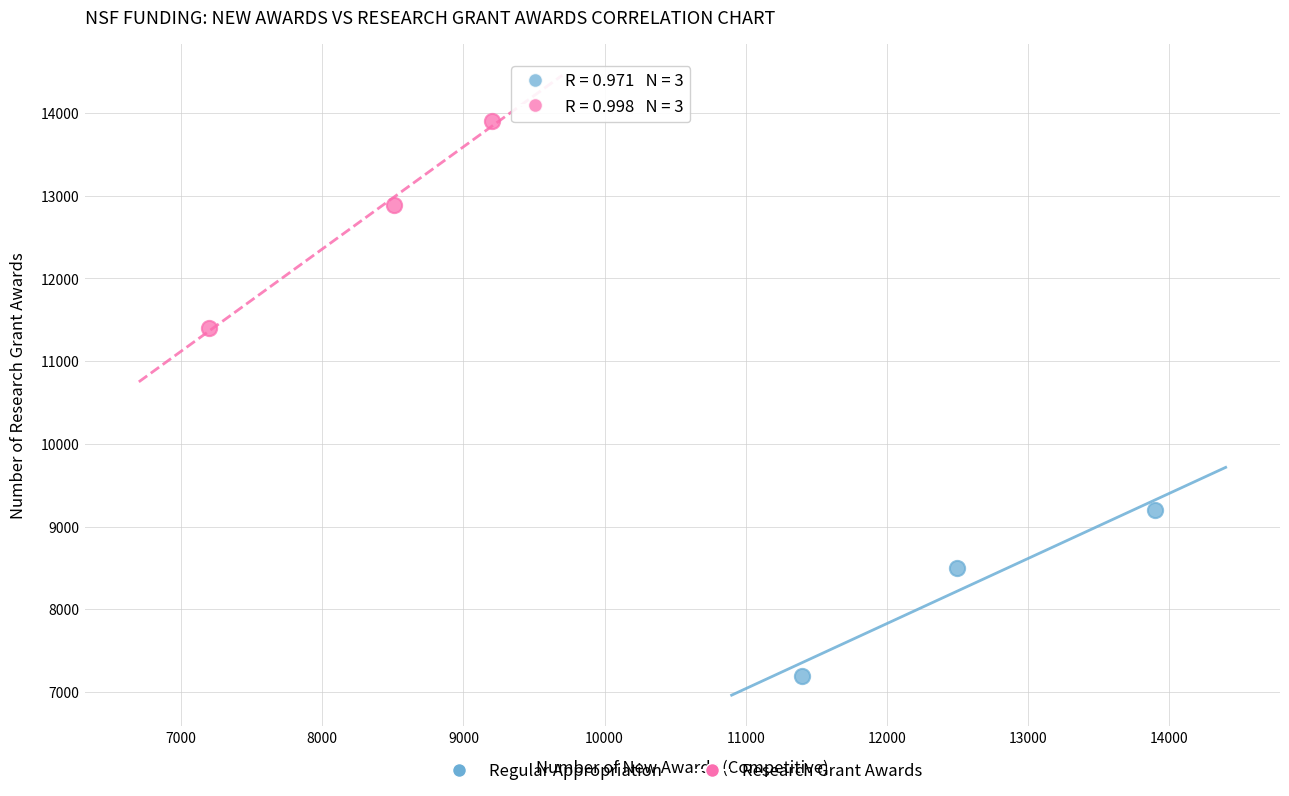

What are all the series names shown in the legend?

Regular Appropriation, Research Grant Awards